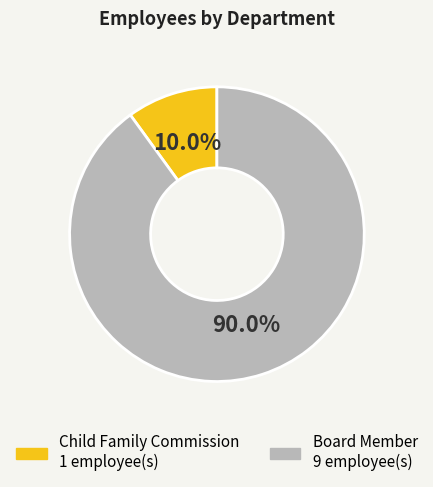

What is the largest slice in the pie chart?

Board Member